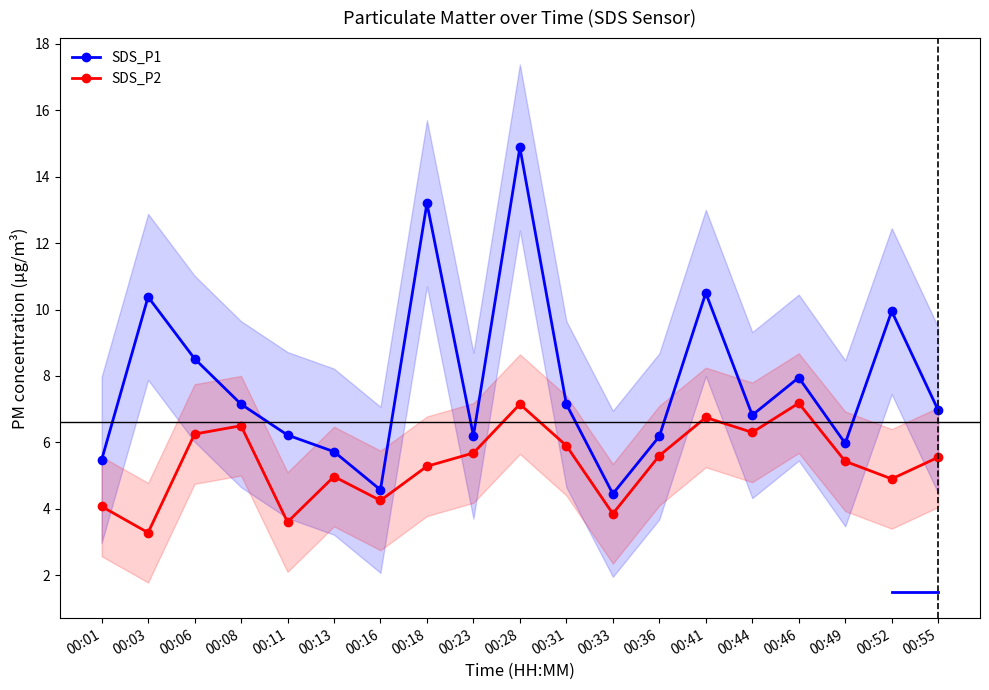

At which category is the sum across all series the highest?

00:28